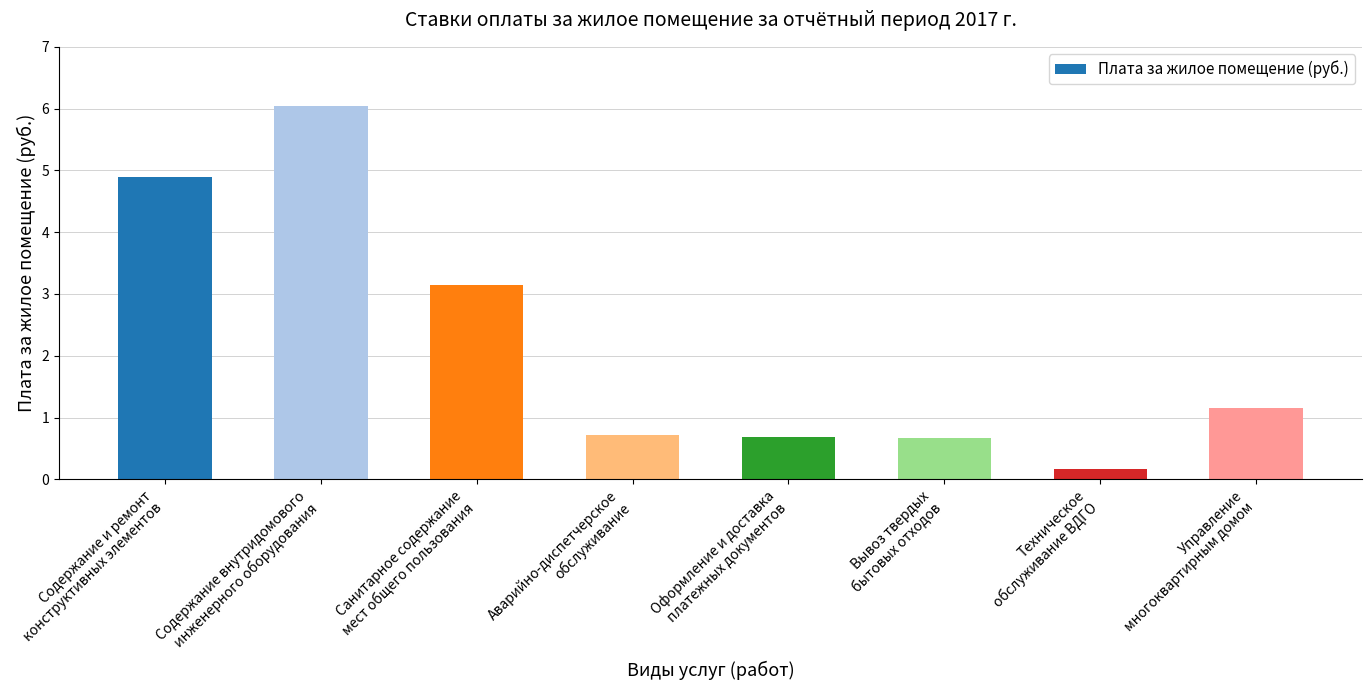

What is the smallest value displayed?

0.2